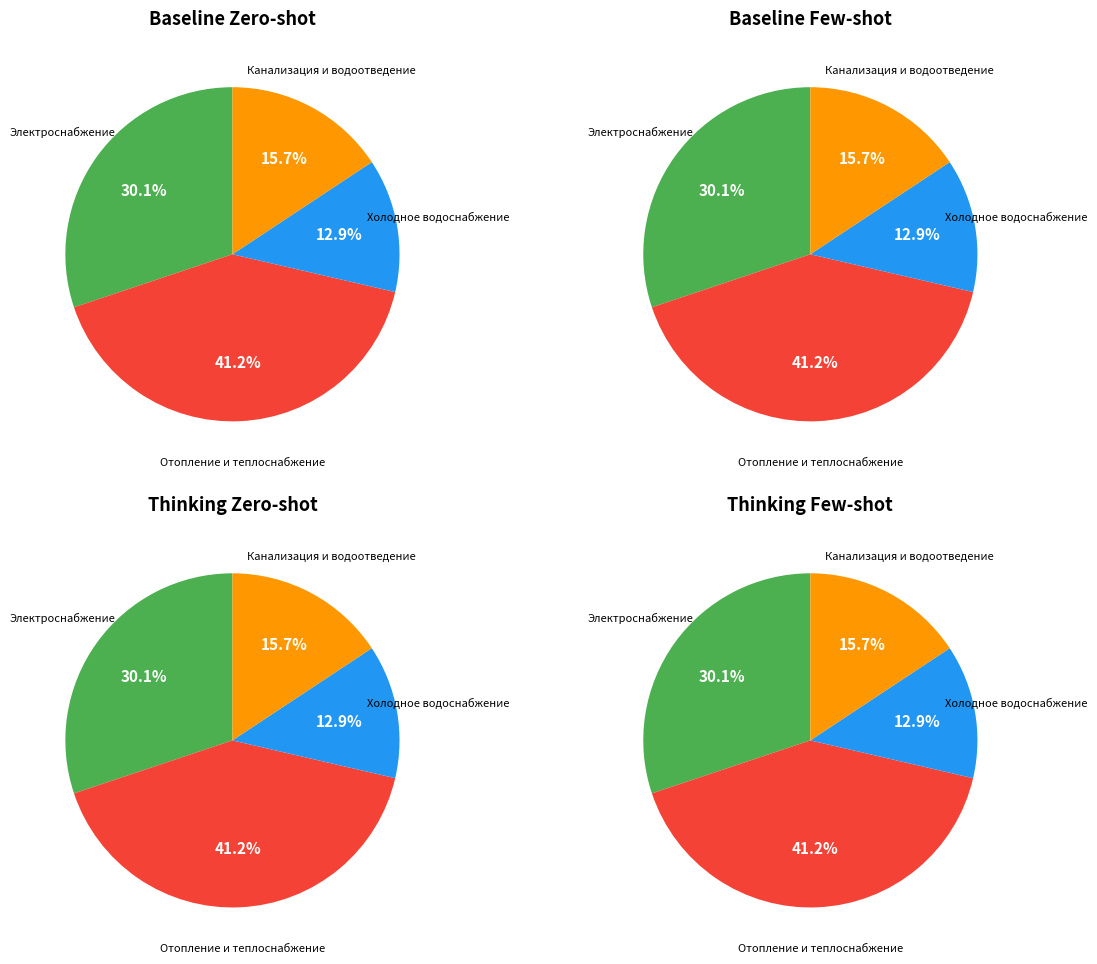

What percentage is the Ремонт систем канализации и водоотведения slice, to the nearest percent?

16%